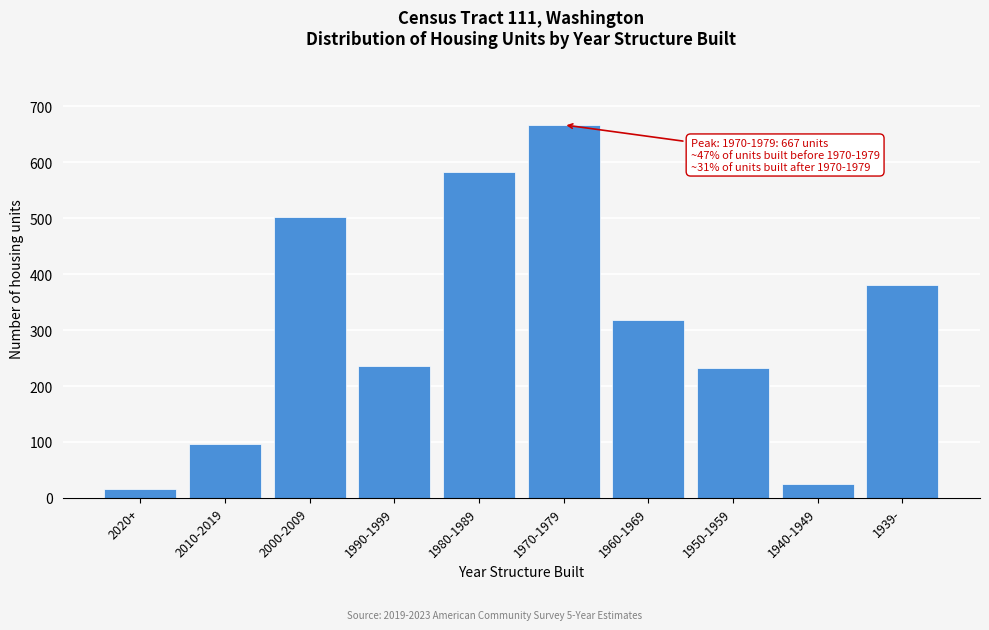

What is the smallest value displayed?

16